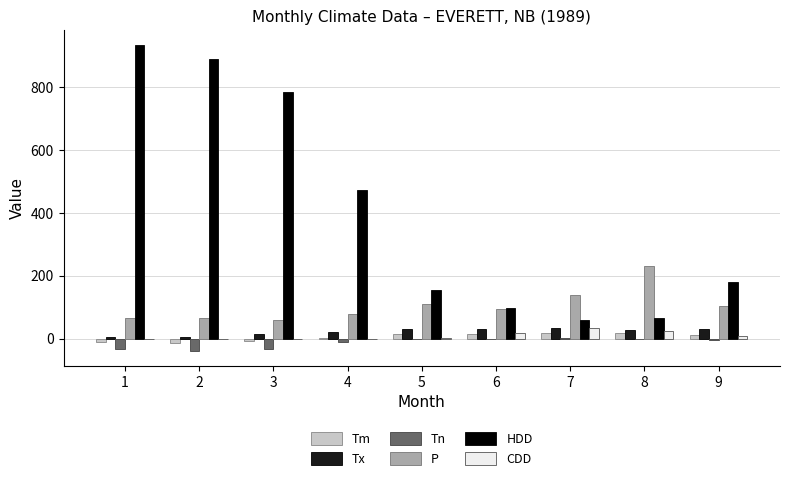

What is the maximum value for Tx?

33.0